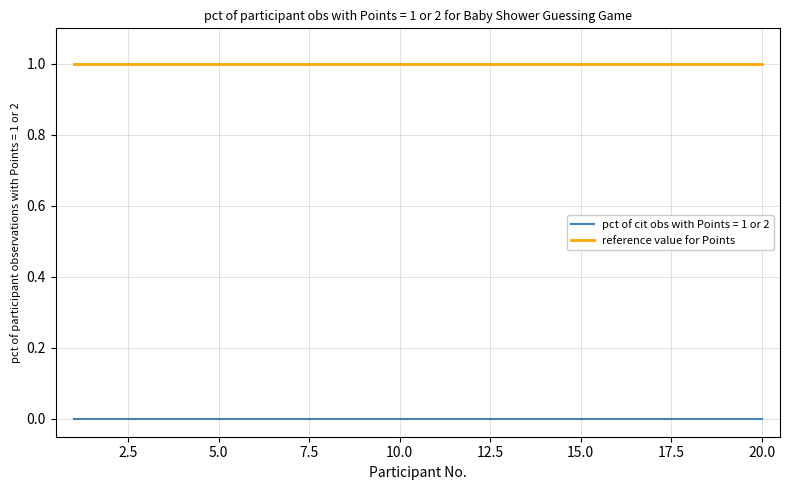

Rank the series by their average value, from highest to lowest.

reference value for Points, pct of cit obs with Points = 1 or 2